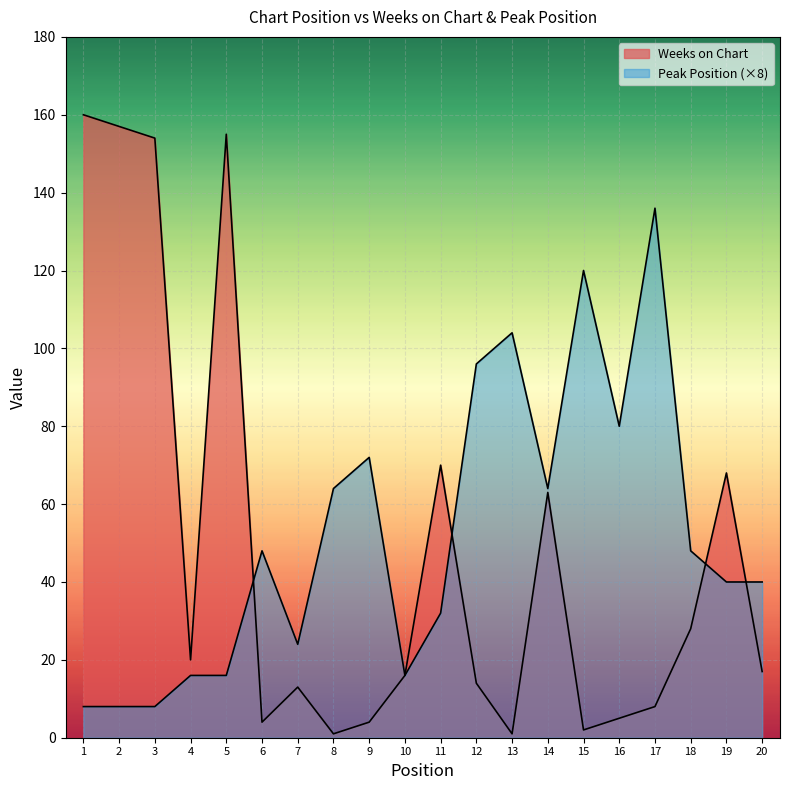

Which series has the widest spread of values?

Weeks on Chart